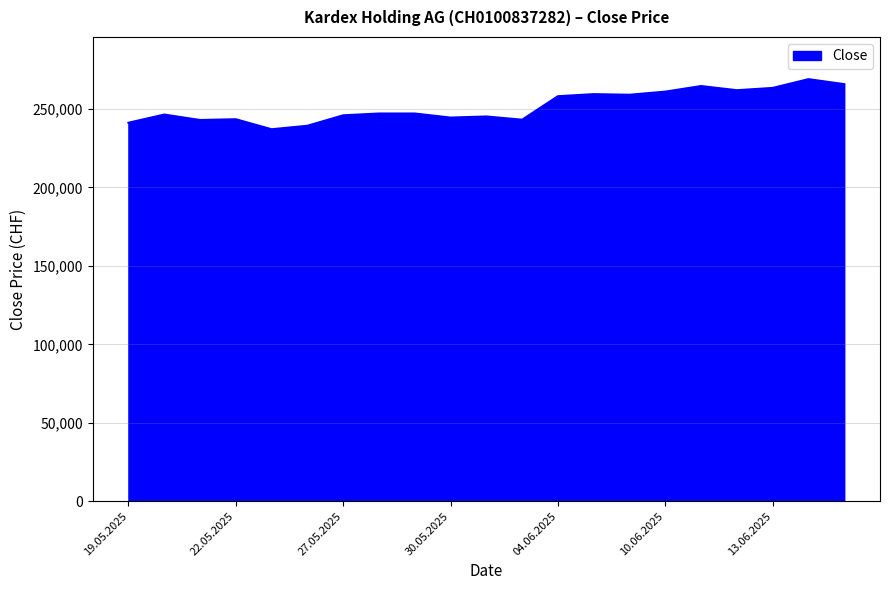

How many categories are shown in the chart?

21